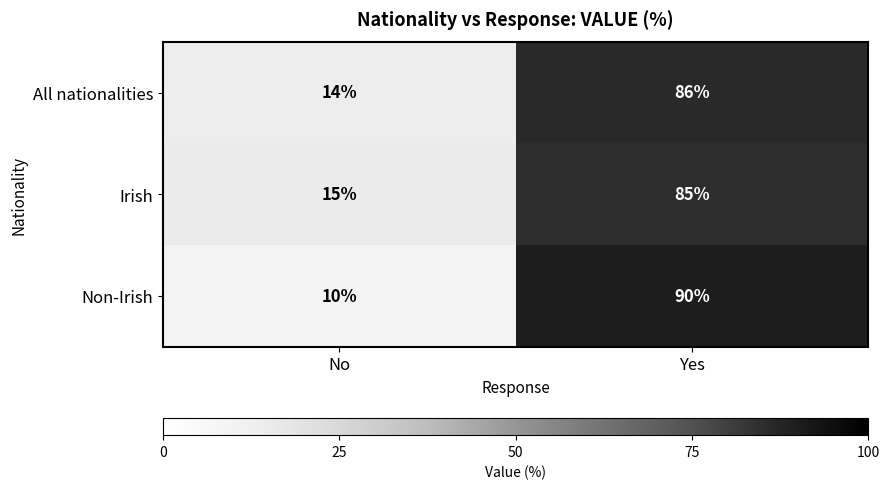

Rank the series by their maximum value, from highest to lowest.

Non-Irish, All nationalities, Irish